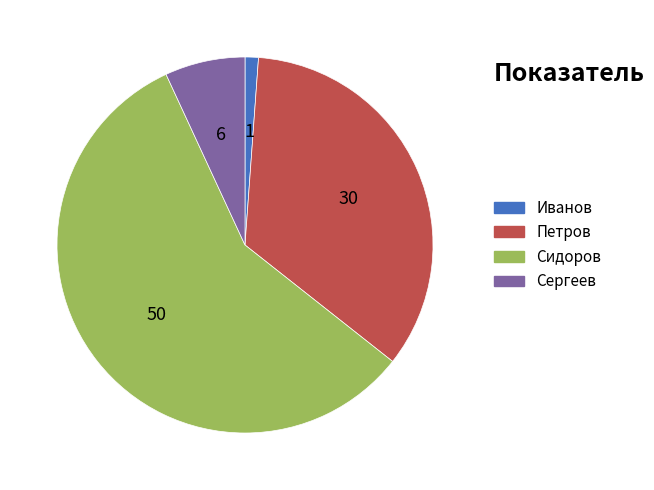

Is the sum of Петров and Сергеев greater than half?

No